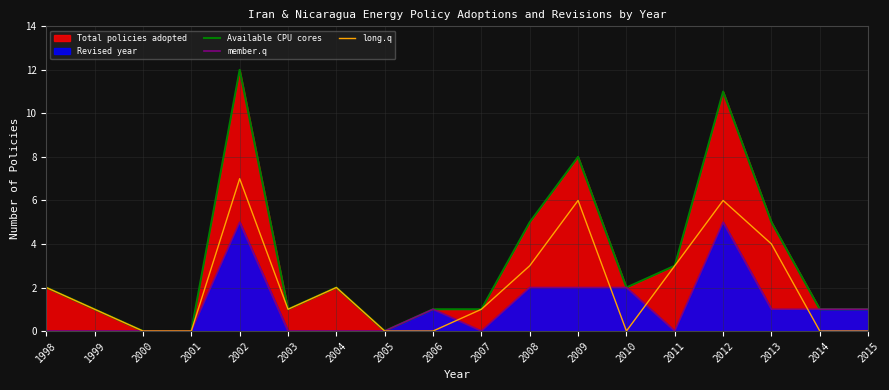

At which category is the sum across all series the highest?

2002